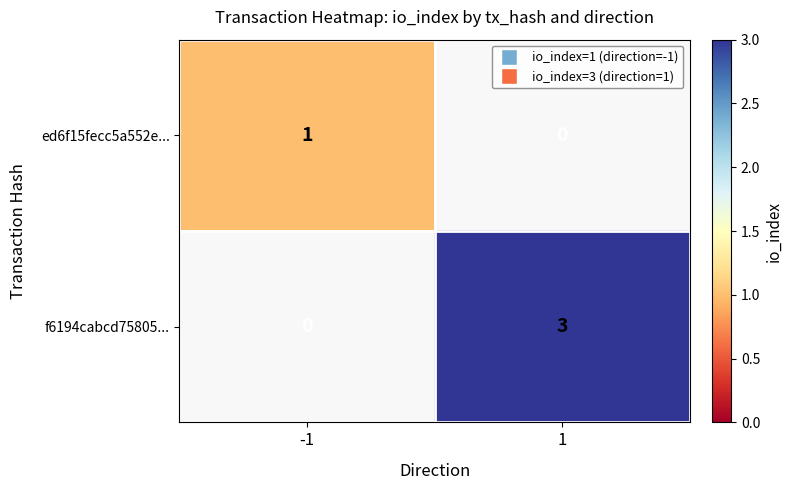

Which series has the largest total across all categories?

f6194cabcd75805...